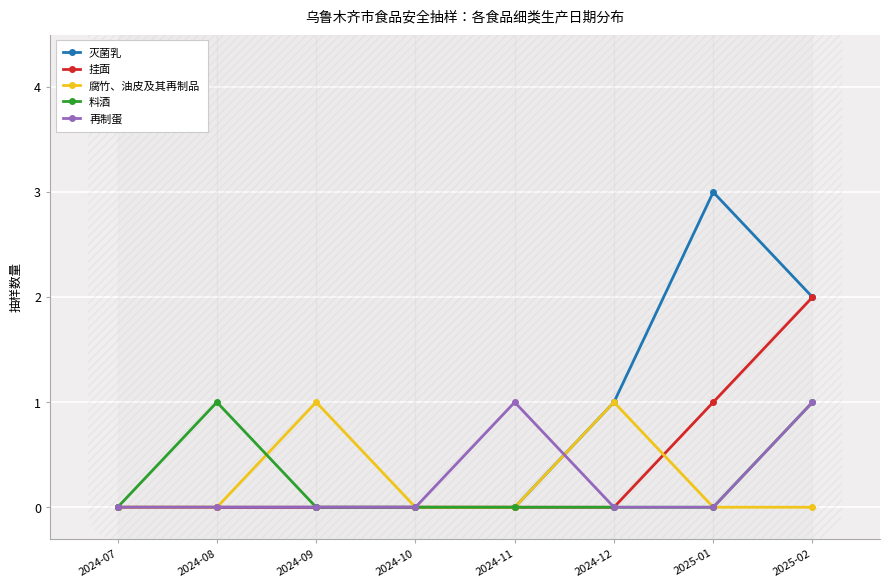

How many interior local peaks does the 料酒 series have?

1